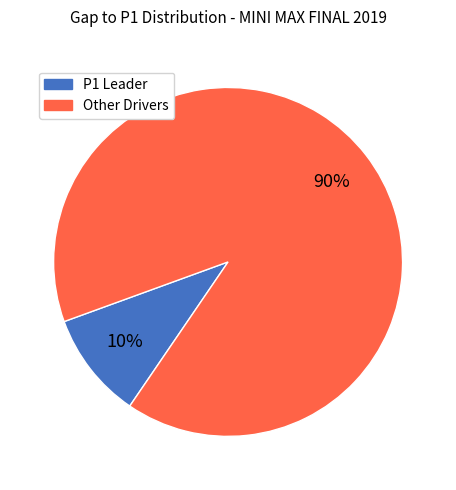

Combined, do Other Drivers and P1 Leader account for over 50%?

Yes